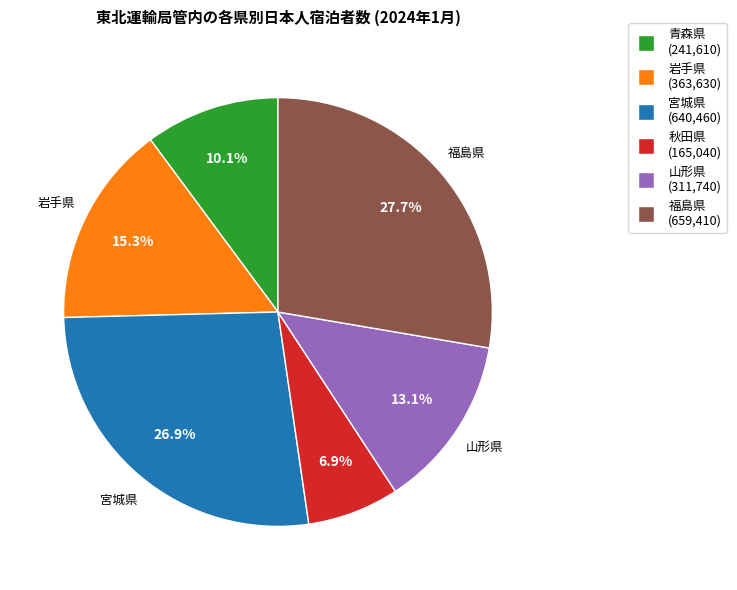

How many slices are in this pie chart?

6